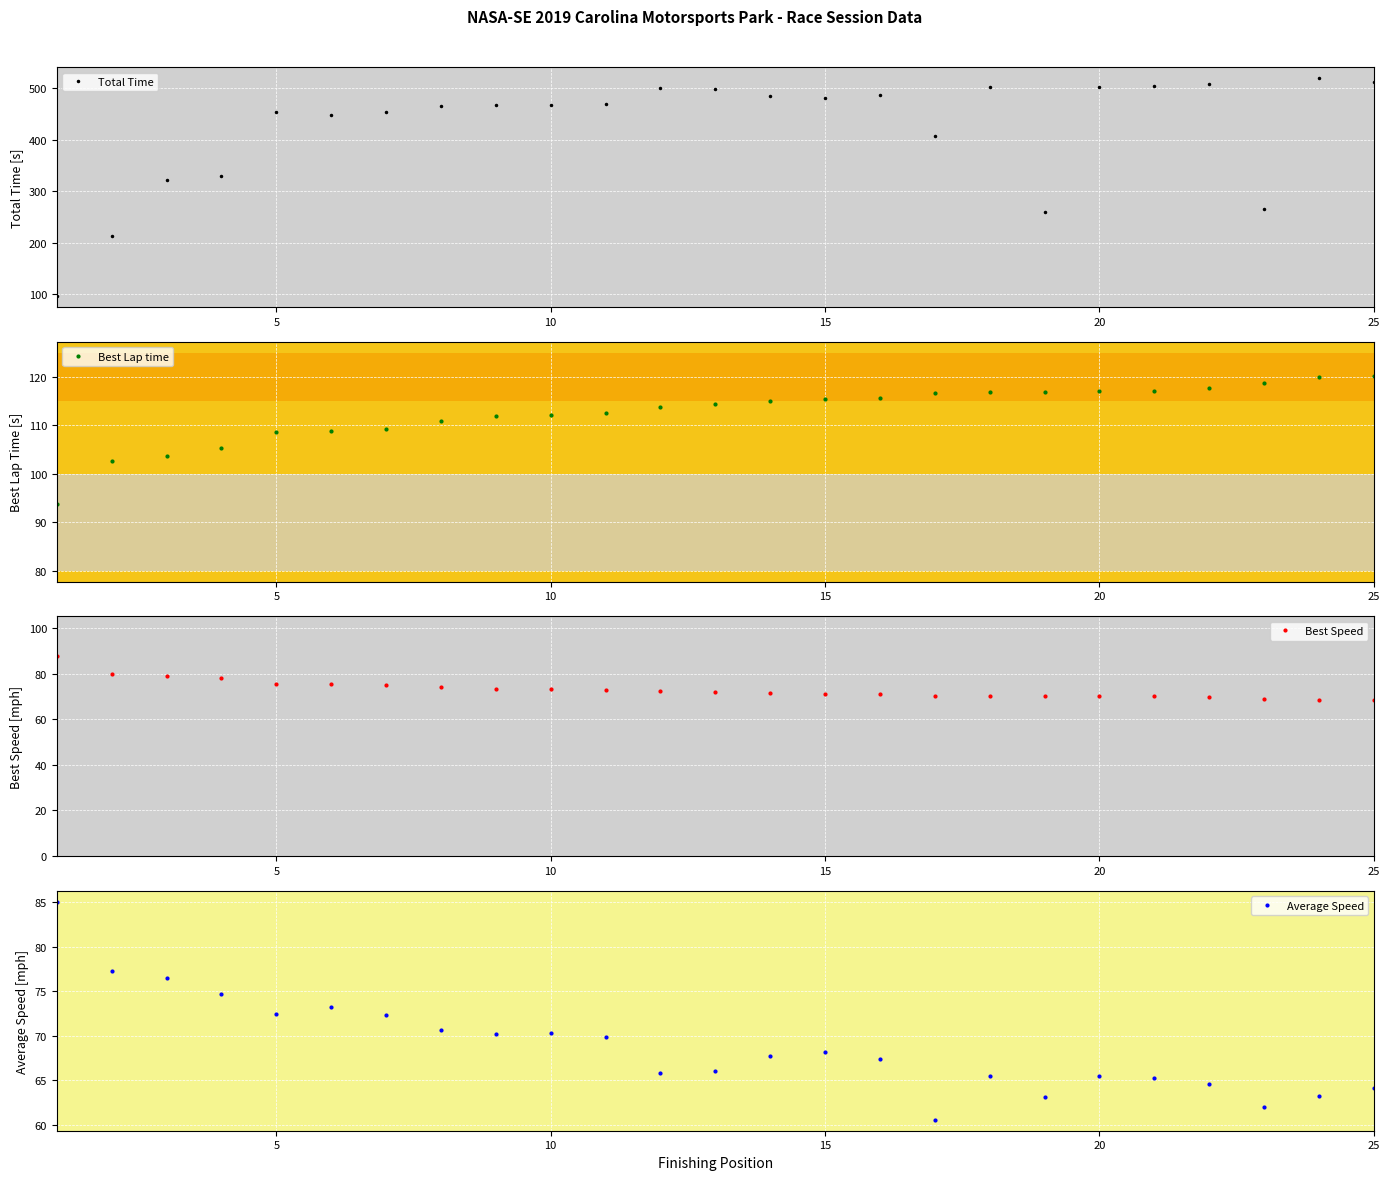

How many interior local valleys does the Total Time series have?

6